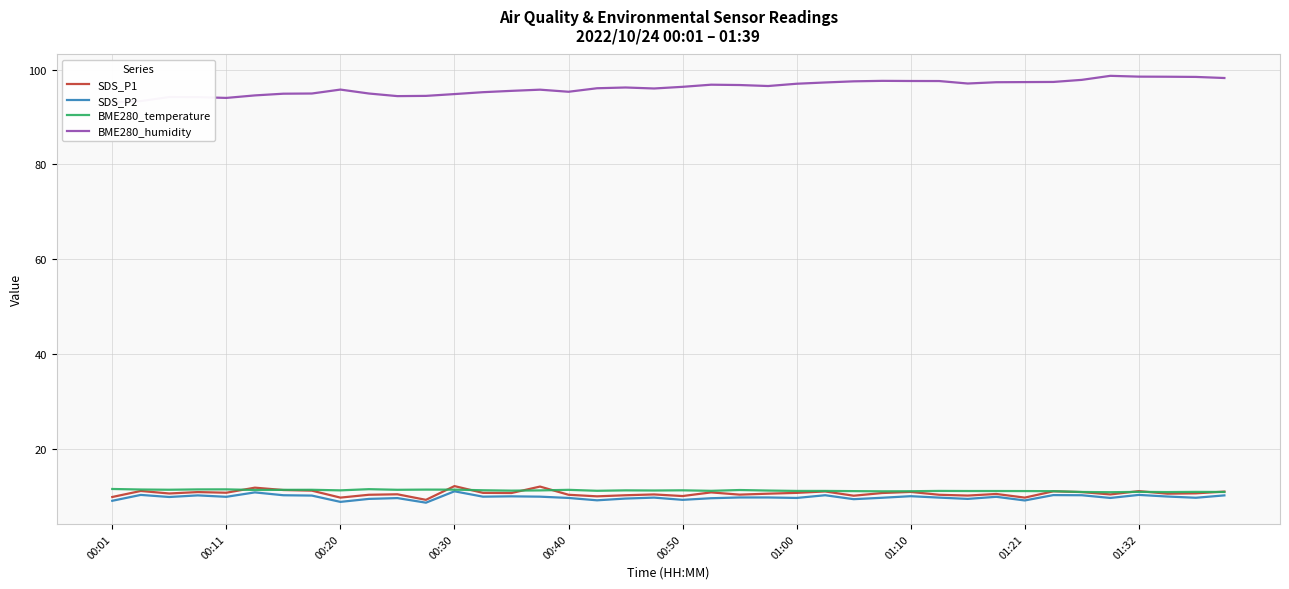

What position from the left is 29?

30